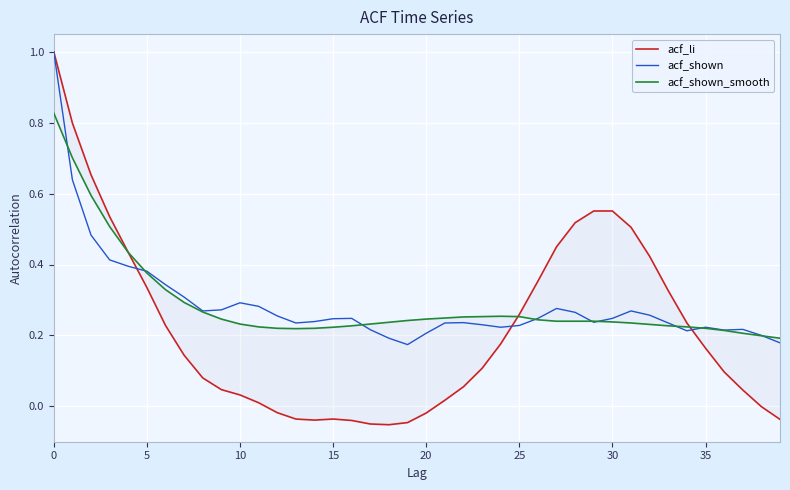

True or false: acf_shown_smooth has a value of 0.2 at 36.

True